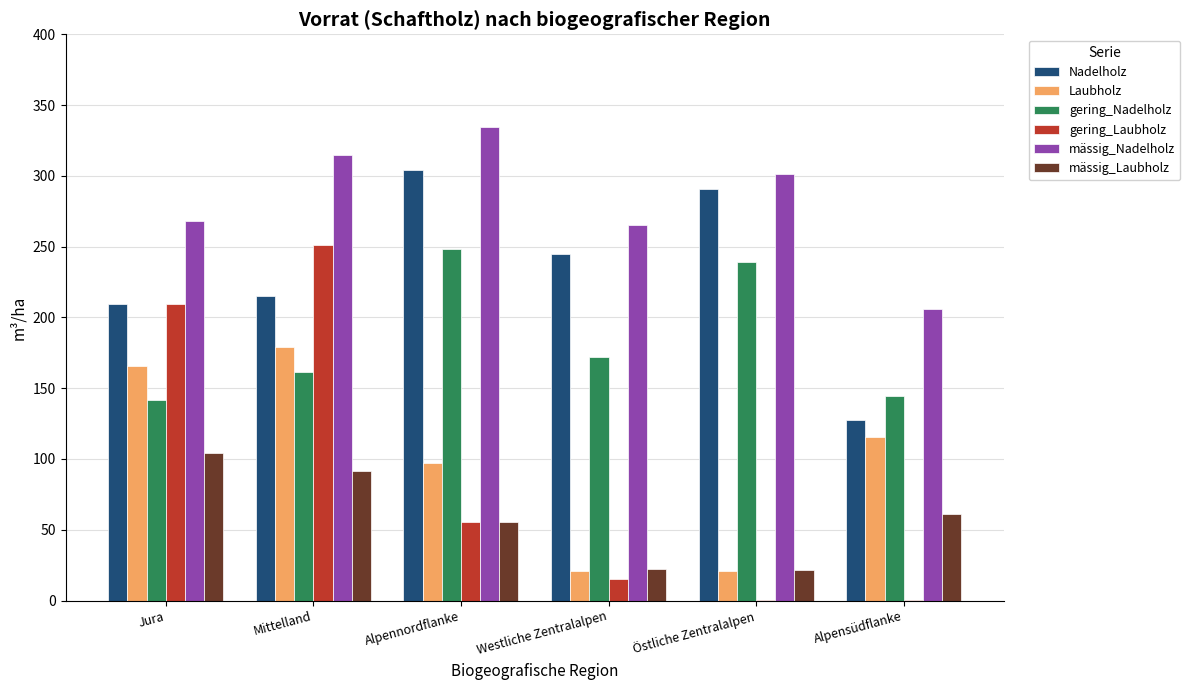

Where is gering_Nadelholz nearest to the value 195?

Westliche Zentralalpen